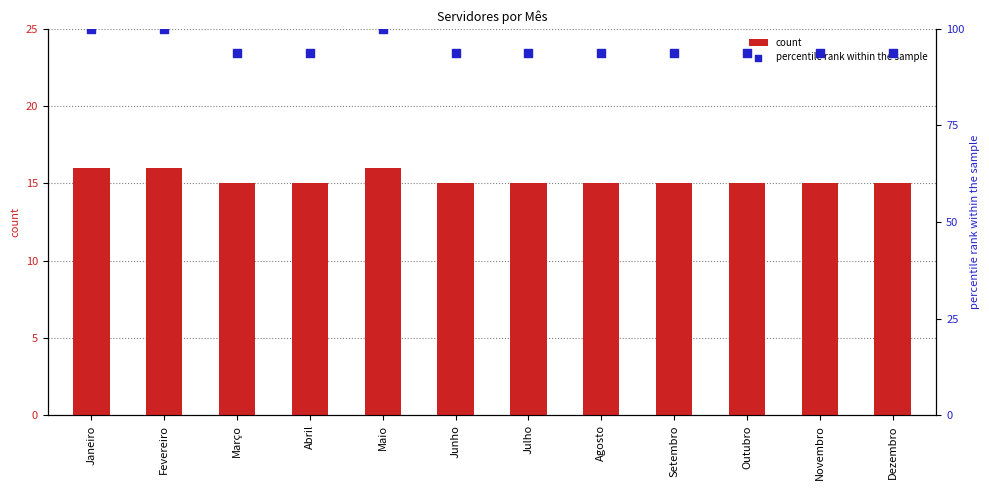

What is the total value across all series at Outubro?

108.8